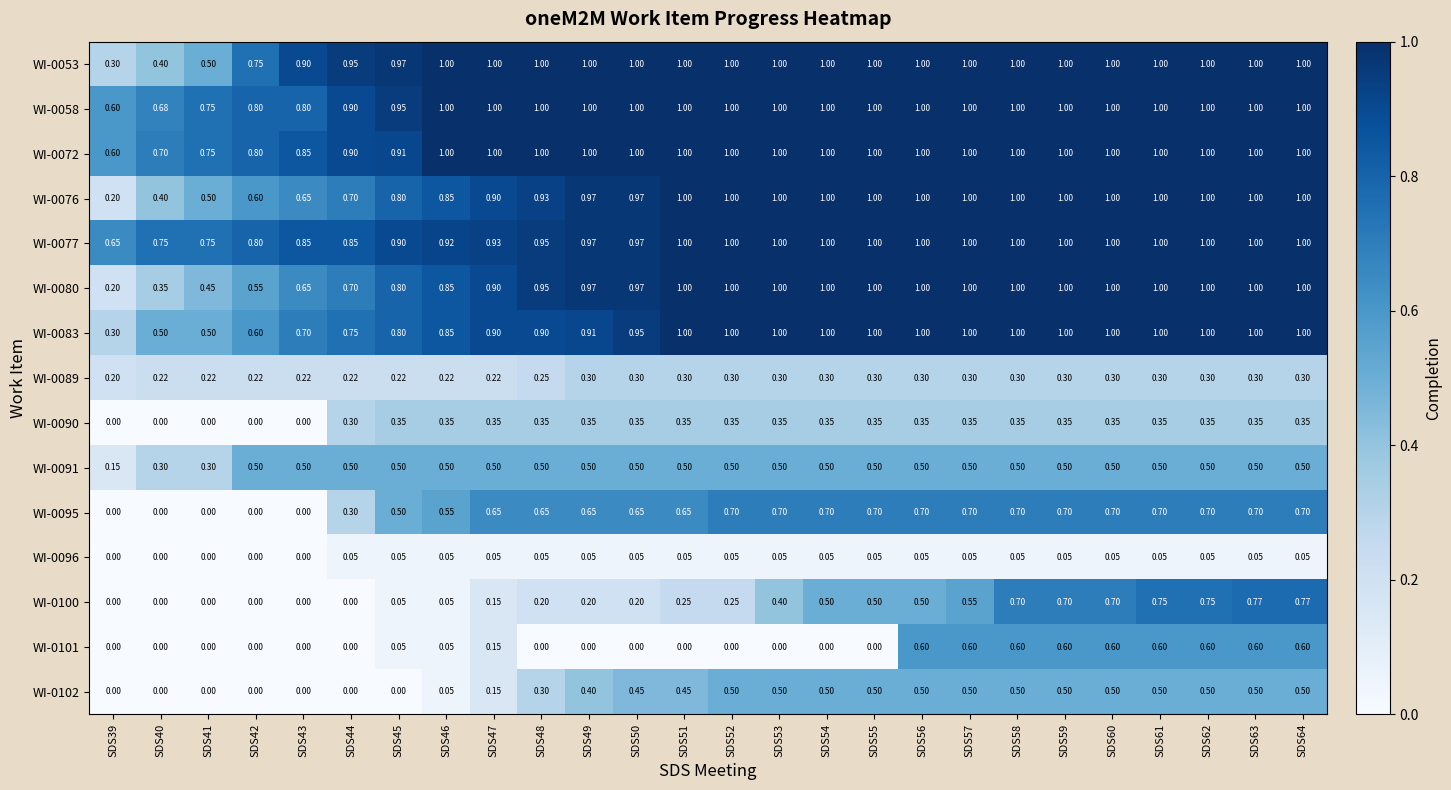

At how many categories does at least one series exceed 0?

26